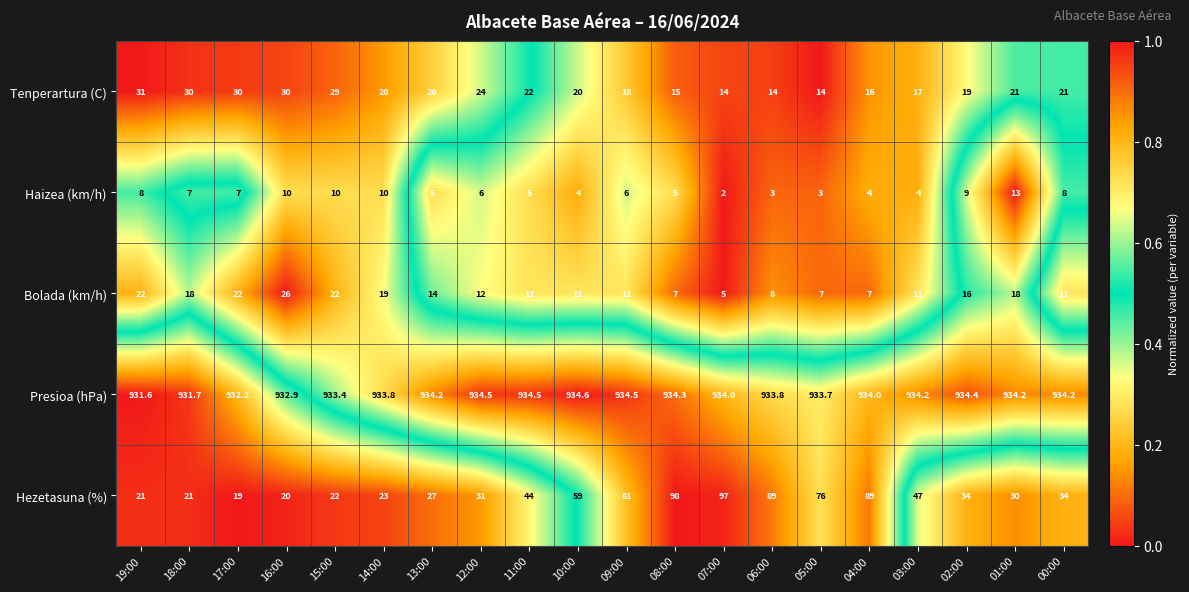

What is the spread (max minus min) of values at 14:00?

923.8